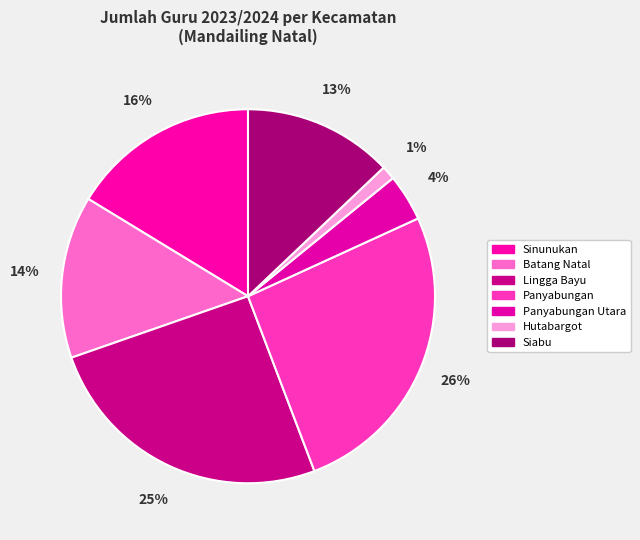

Rank the categories by value from lowest to highest.

Hutabargot, Panyabungan Utara, Siabu, Batang Natal, Sinunukan, Lingga Bayu, Panyabungan